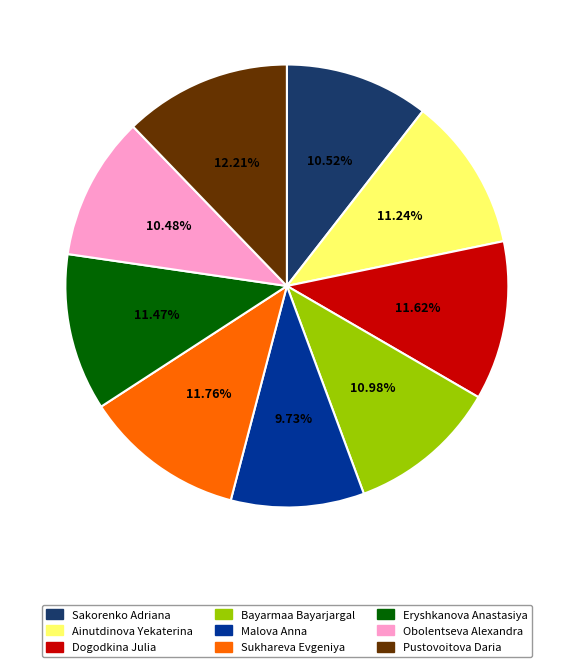

Is the sum of Malova Anna and Sakorenko Adriana greater than half?

No